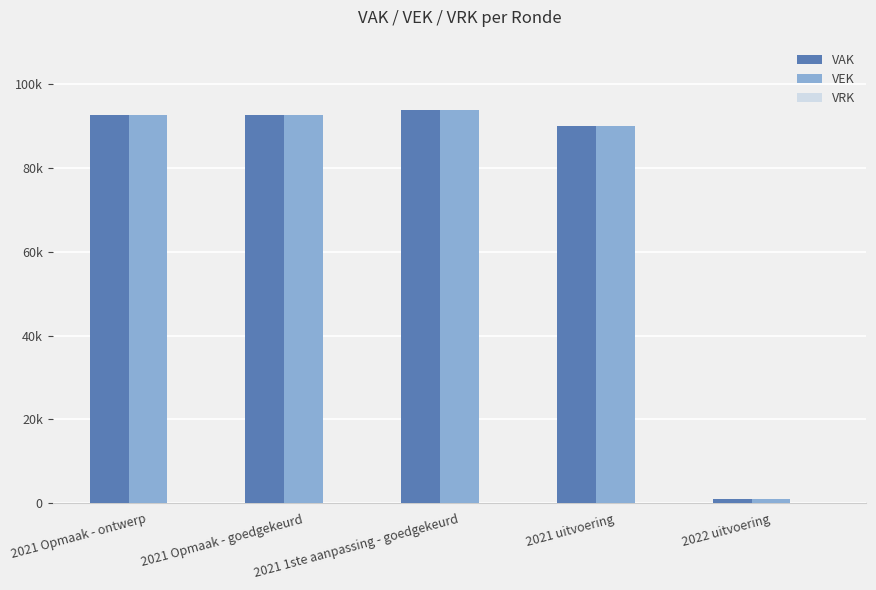

True or false: VEK has a value of 92786 at 2021 Opmaak - ontwerp.

True